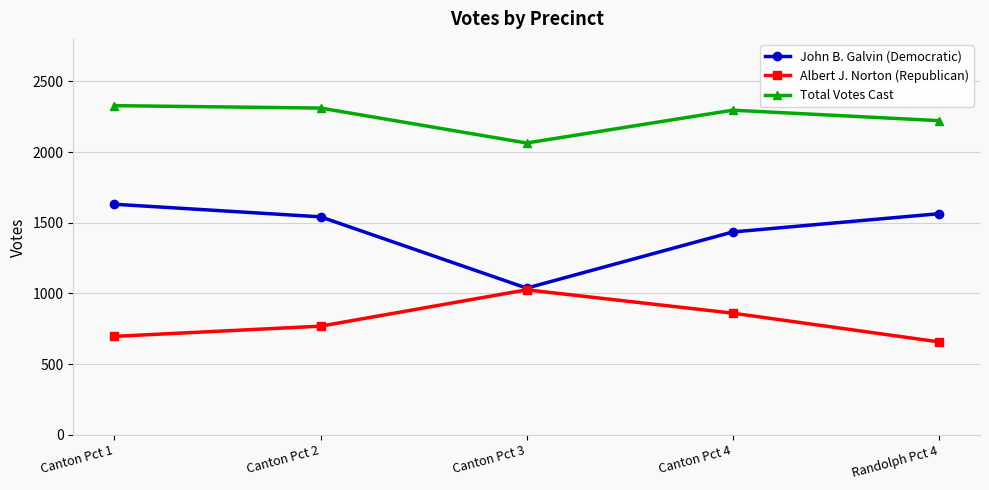

Reading left to right, list all the values displayed in this chart.

John B. Galvin (Democratic): Canton Pct 1=1631	Canton Pct 2=1542	Canton Pct 3=1038	Canton Pct 4=1435	Randolph Pct 4=1564
Albert J. Norton (Republican): Canton Pct 1=697	Canton Pct 2=769	Canton Pct 3=1026	Canton Pct 4=861	Randolph Pct 4=658
Total Votes Cast: Canton Pct 1=2328	Canton Pct 2=2311	Canton Pct 3=2064	Canton Pct 4=2296	Randolph Pct 4=2222